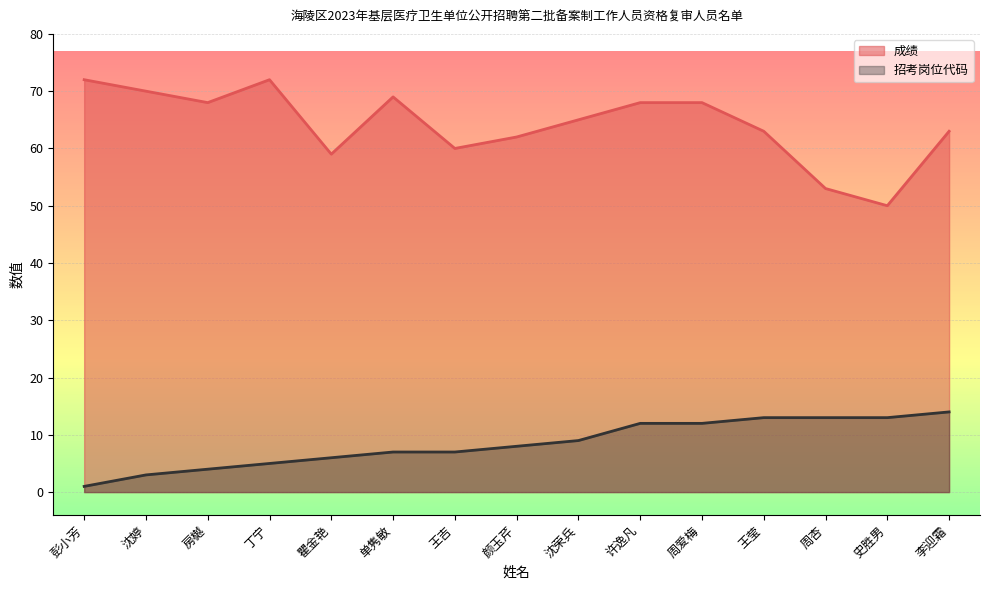

True or false: 招考岗位代码 and 成绩 cross at least once.

False